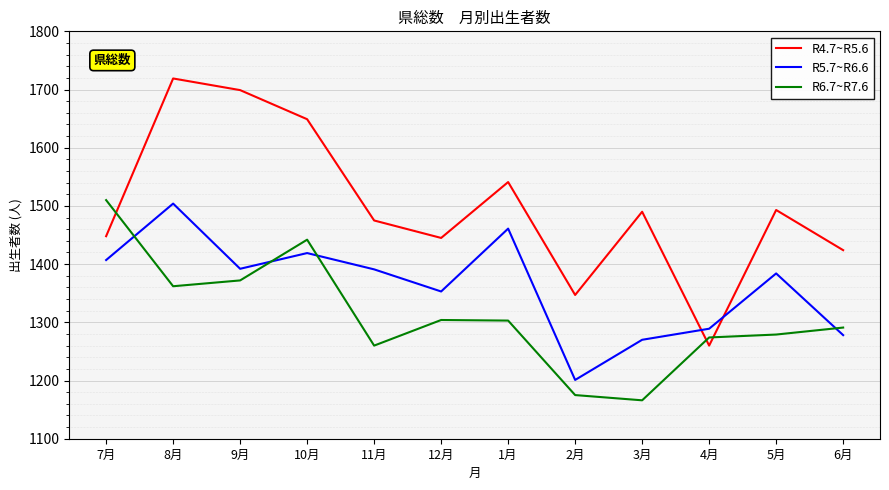

Rank the series by their average value, from lowest to highest.

R6.7~R7.6, R5.7~R6.6, R4.7~R5.6